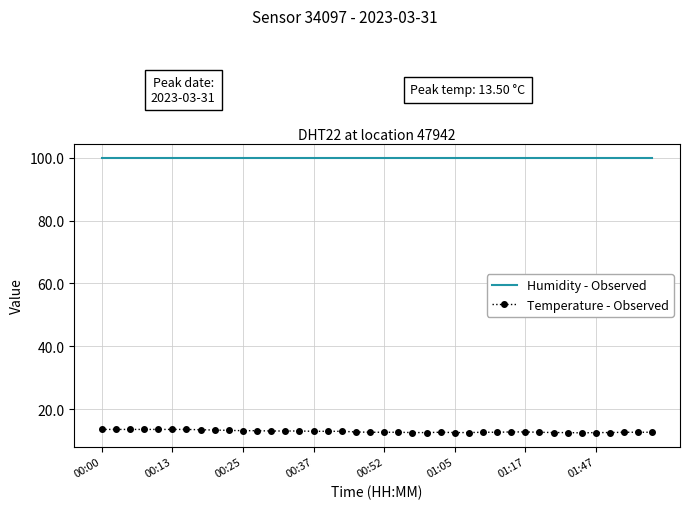

True or false: Temperature - Observed and Humidity - Observed cross at least once.

False